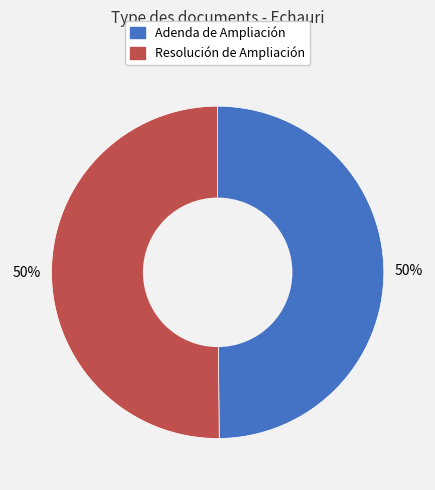

Approximately how many times larger is the value at Resolución de Ampliación compared to Adenda de Ampliación?

1.0